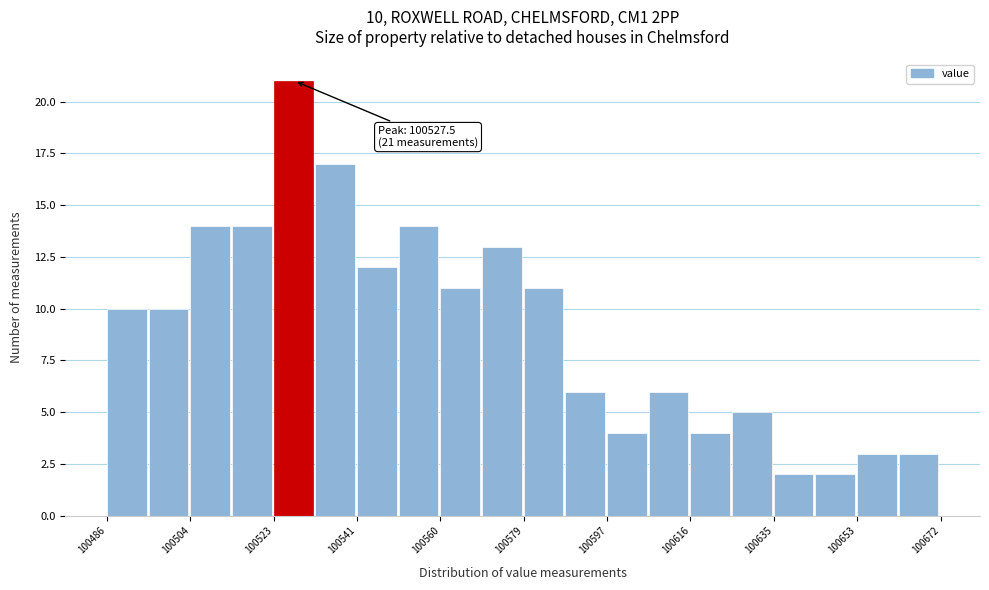

Which range on the x-axis has the tallest bar?

100522 to 100532